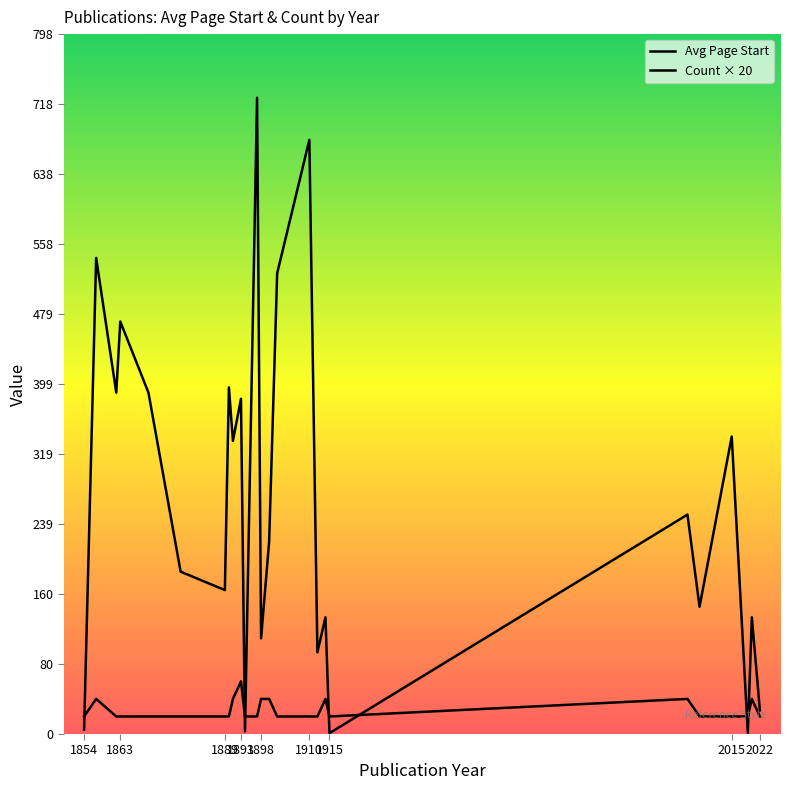

How many lines are shown in the chart?

2